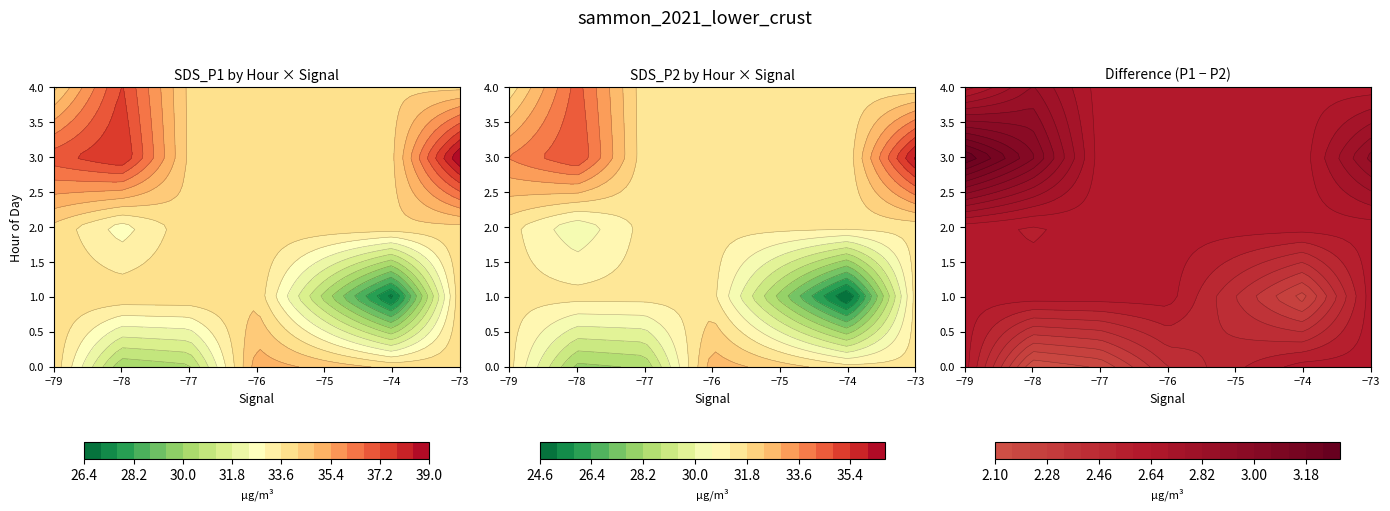

The BME280_humidity series shows 67.6 at 27. True or false?

False